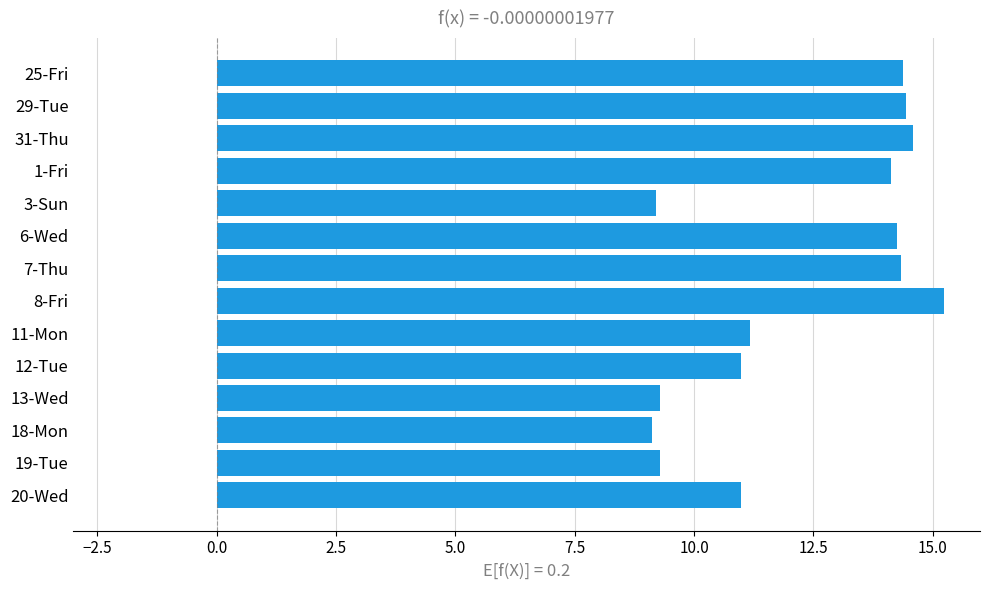

What position from the top is 3-Sun?

5